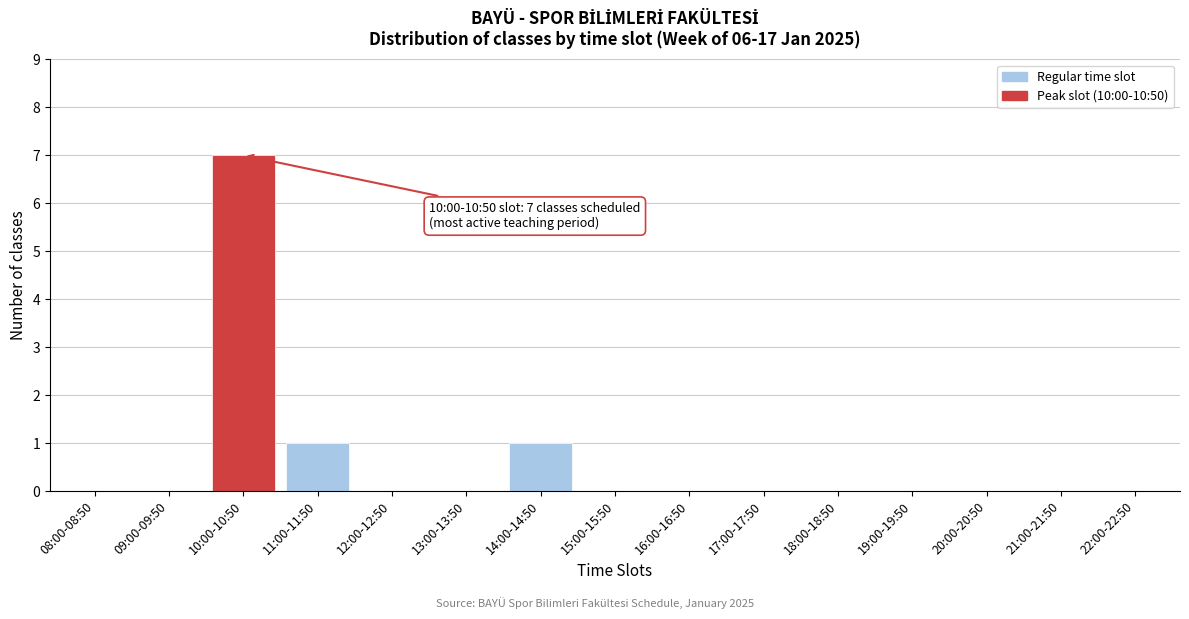

The chart shows a value of 0 at 19:00-19:50. True or false?

True